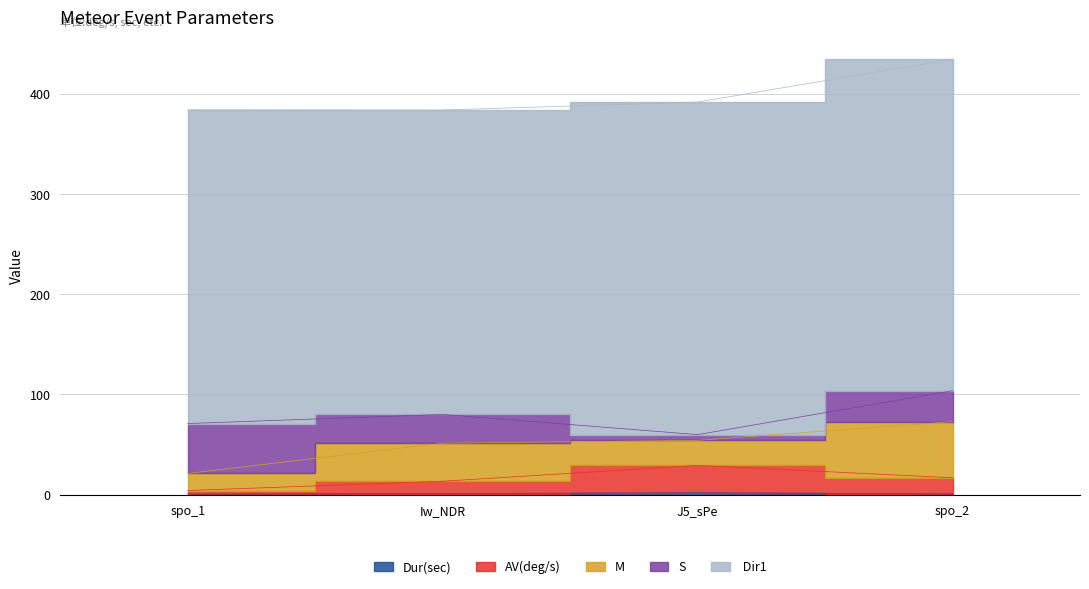

What is the value of the  Dir1 point at the 1st from the left?

313.2